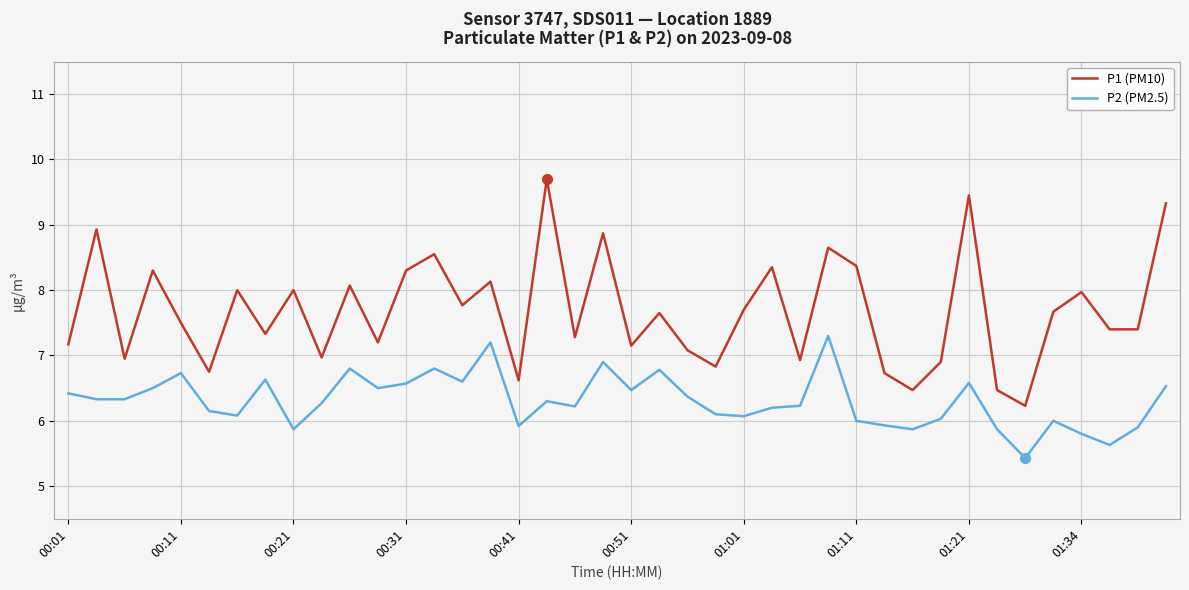

Which series has the widest spread of values?

P1 (PM10)